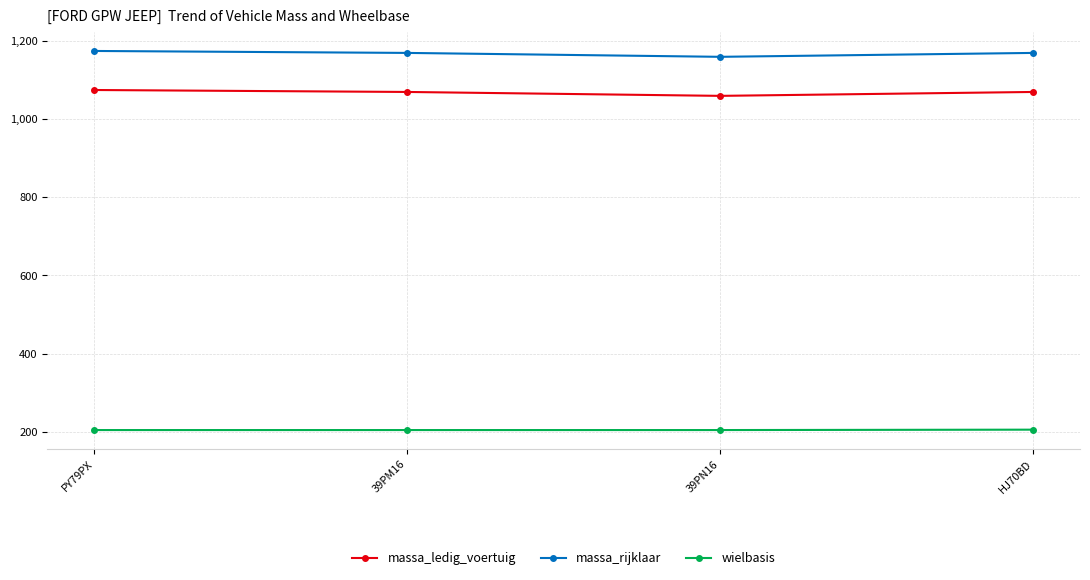

List the series in order of their peak value, lowest first.

wielbasis, massa_ledig_voertuig, massa_rijklaar